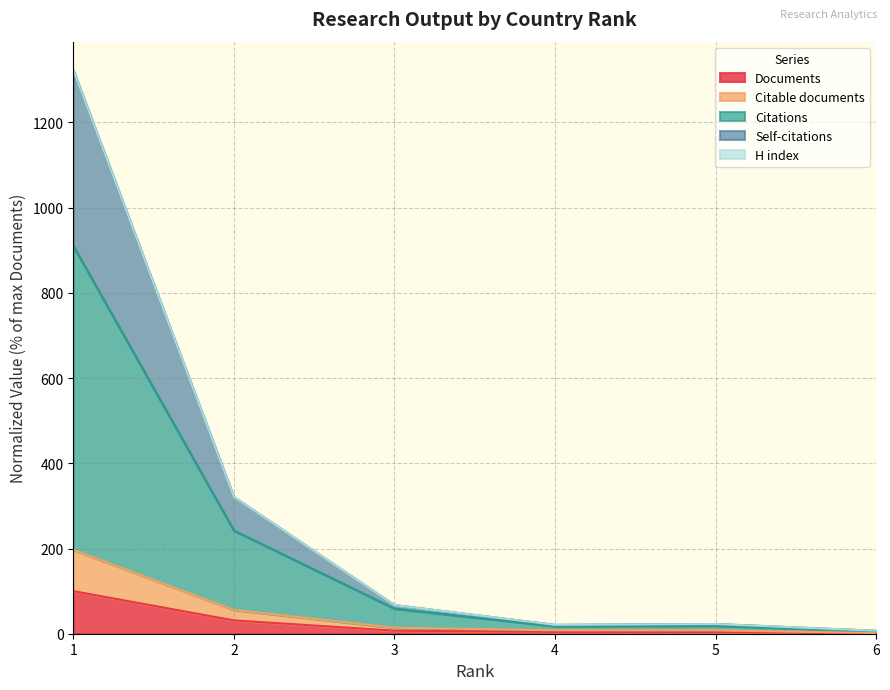

True or false: Self-citations and Citations cross at least once.

False